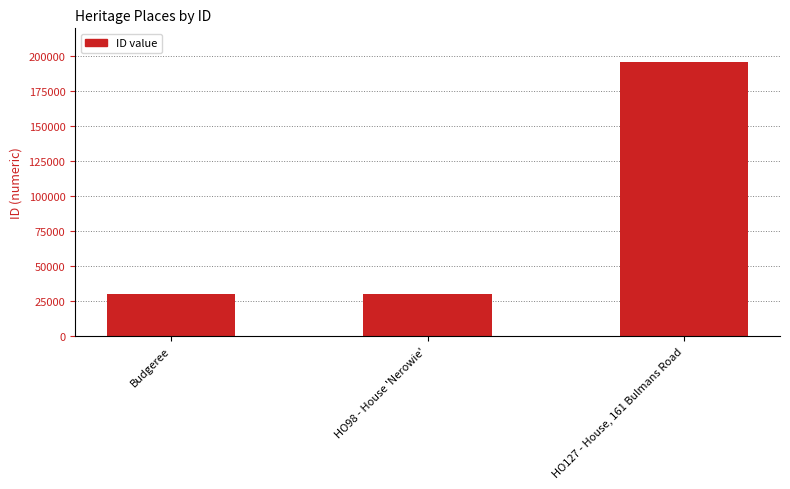

What is the ratio of the value at Budgeree to the value at HO98 - House 'Nerowie'?

1.0